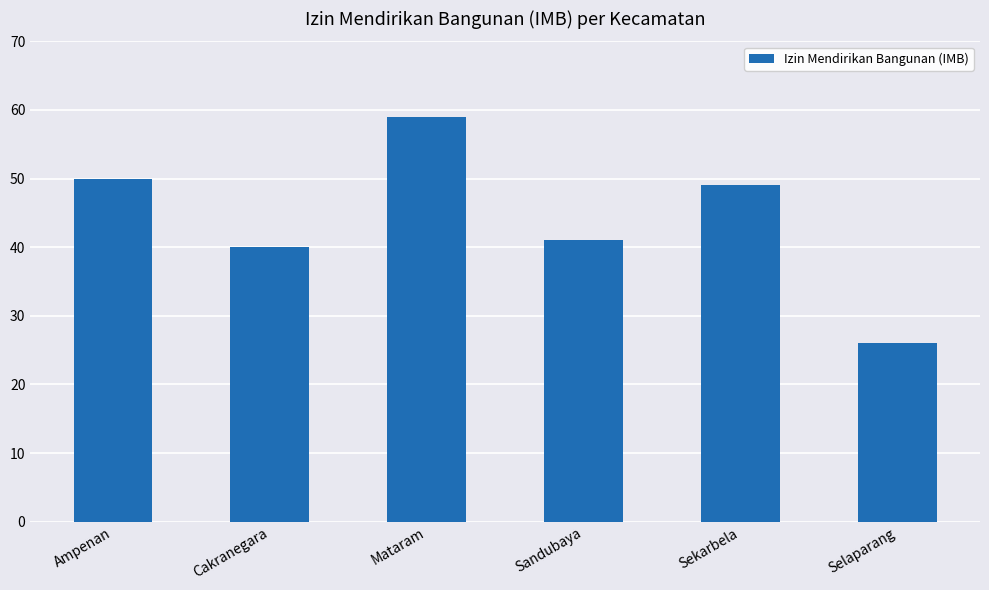

The chart shows a value of 35 at Mataram. True or false?

False